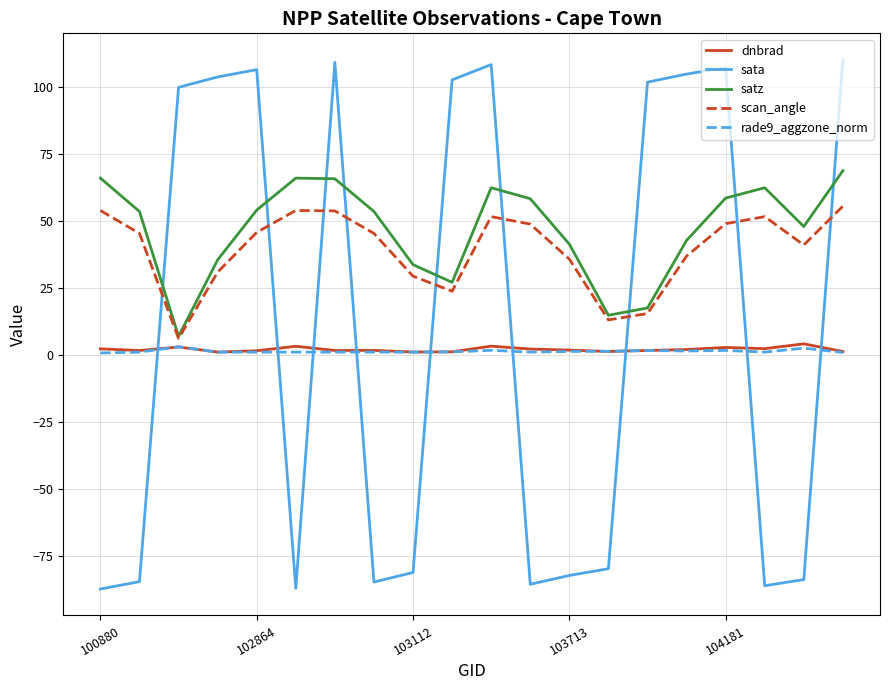

Which series has the largest range (max minus min)?

sata